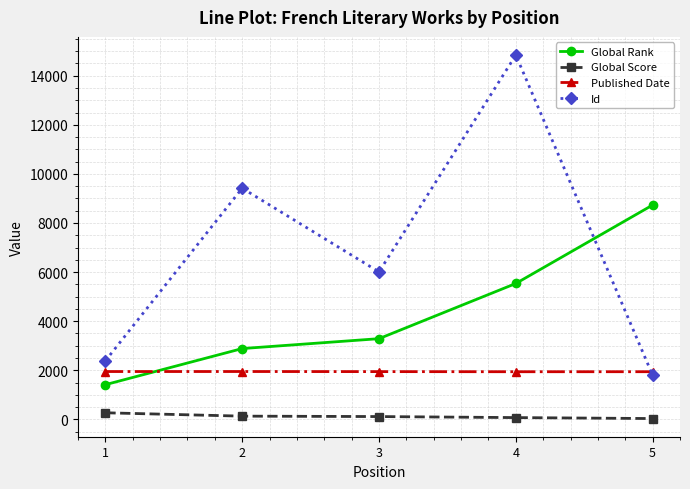

True or false: Id and Global Score cross at least once.

False